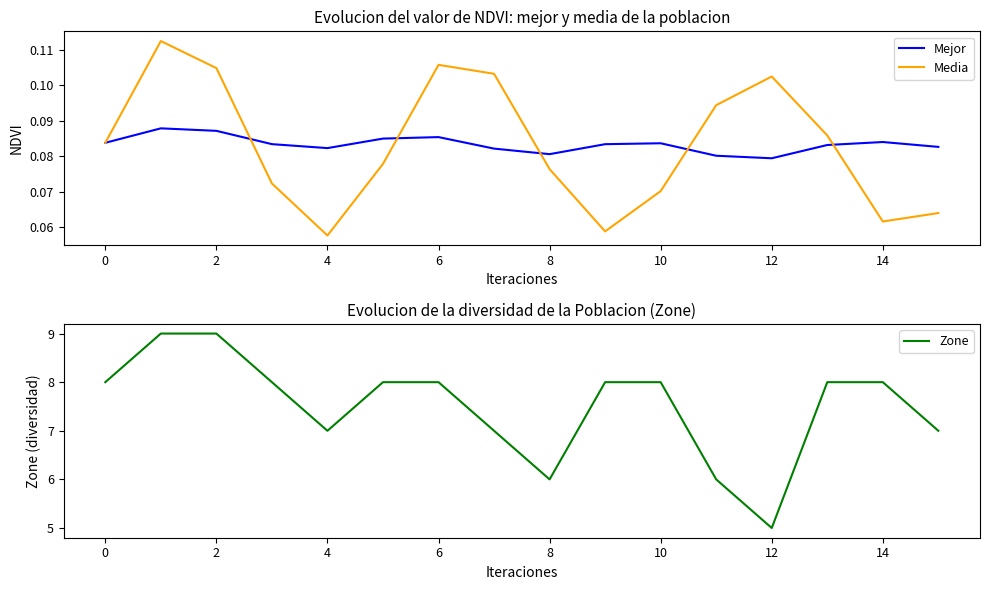

True or false: Zone and Mejor cross at least once.

False